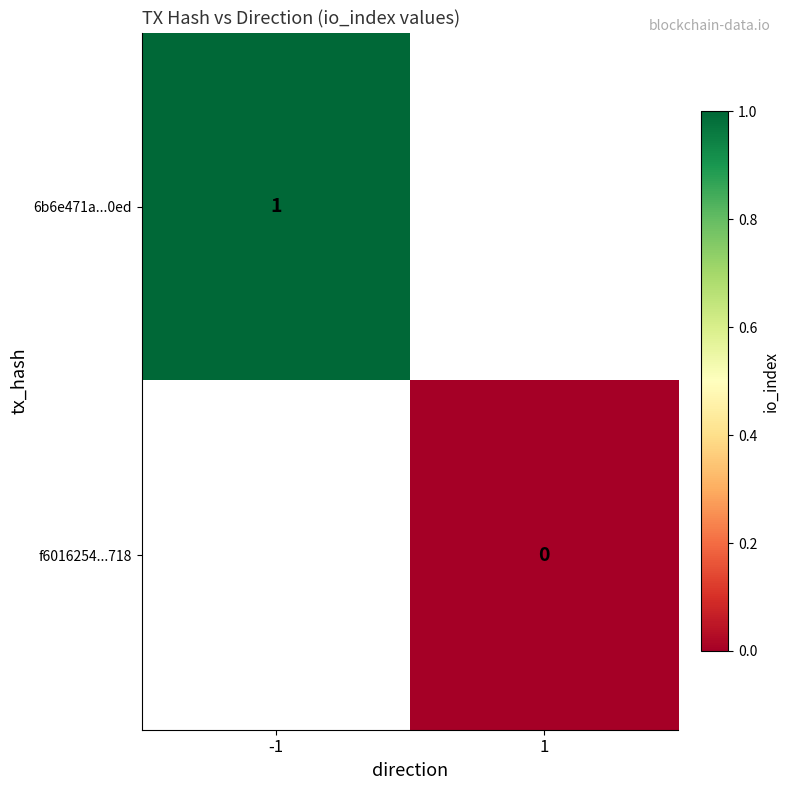

The value of 6b6e471a...0ed at -1 is 1. True or false?

True